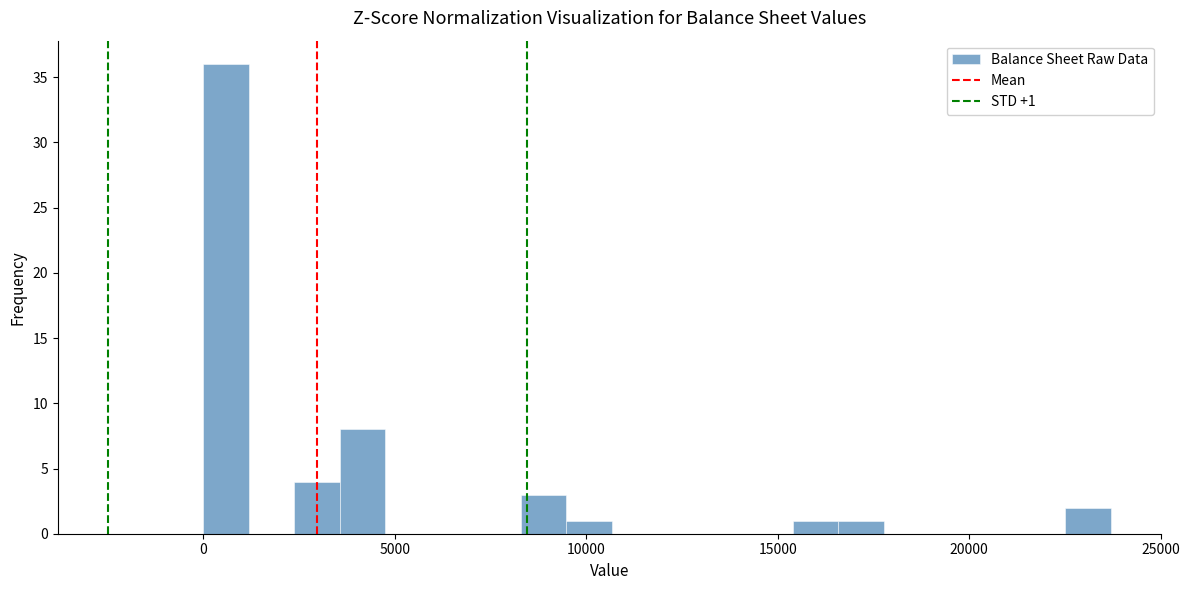

Read against the x-axis, roughly where is the centre of the tallest bar?

500